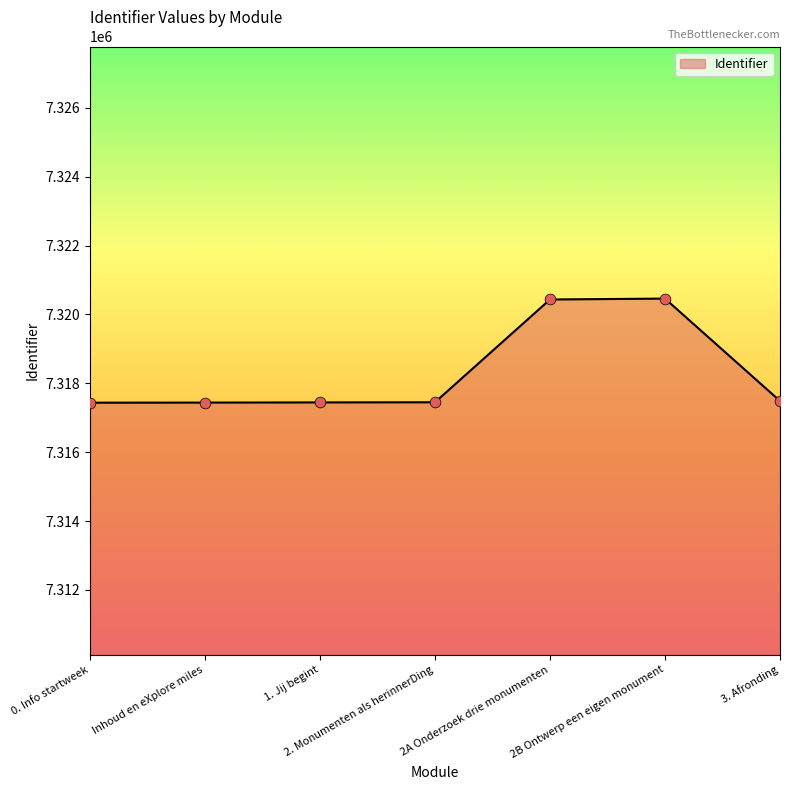

What is the change in value from 0. Info startweek to 2B Ontwerp een eigen monument?

+3023